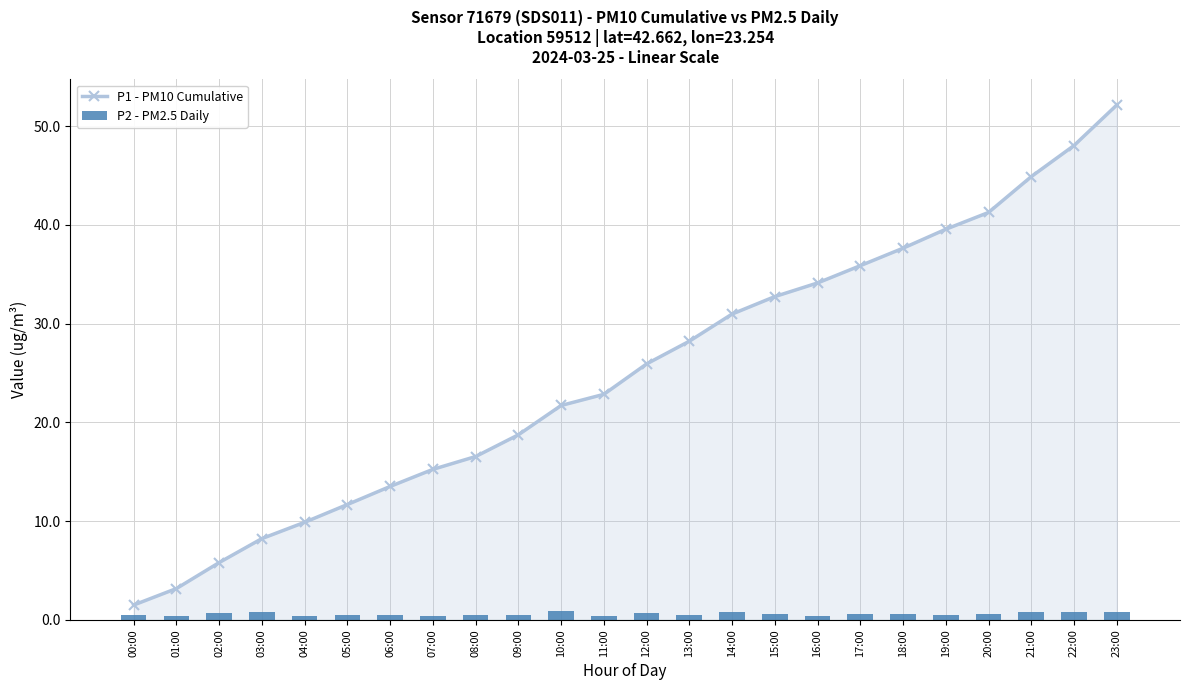

What are all the series names shown in the legend?

P1 - PM10 Cumulative, P2 - PM2.5 Daily